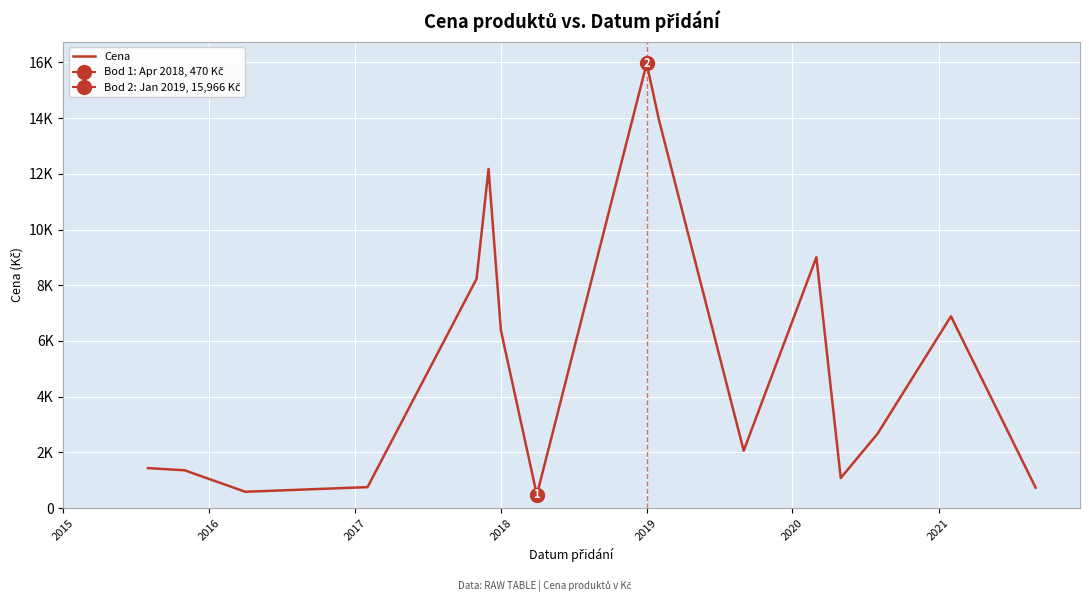

Is it true that the value at 2017 is 789.3?

False